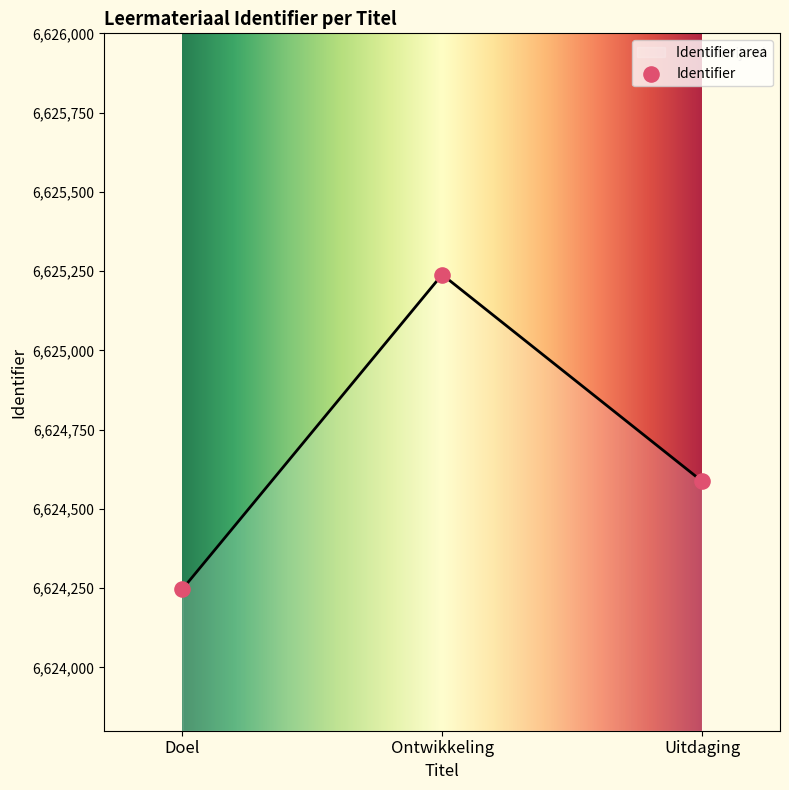

Between Uitdaging and Ontwikkeling, which is larger?

Ontwikkeling